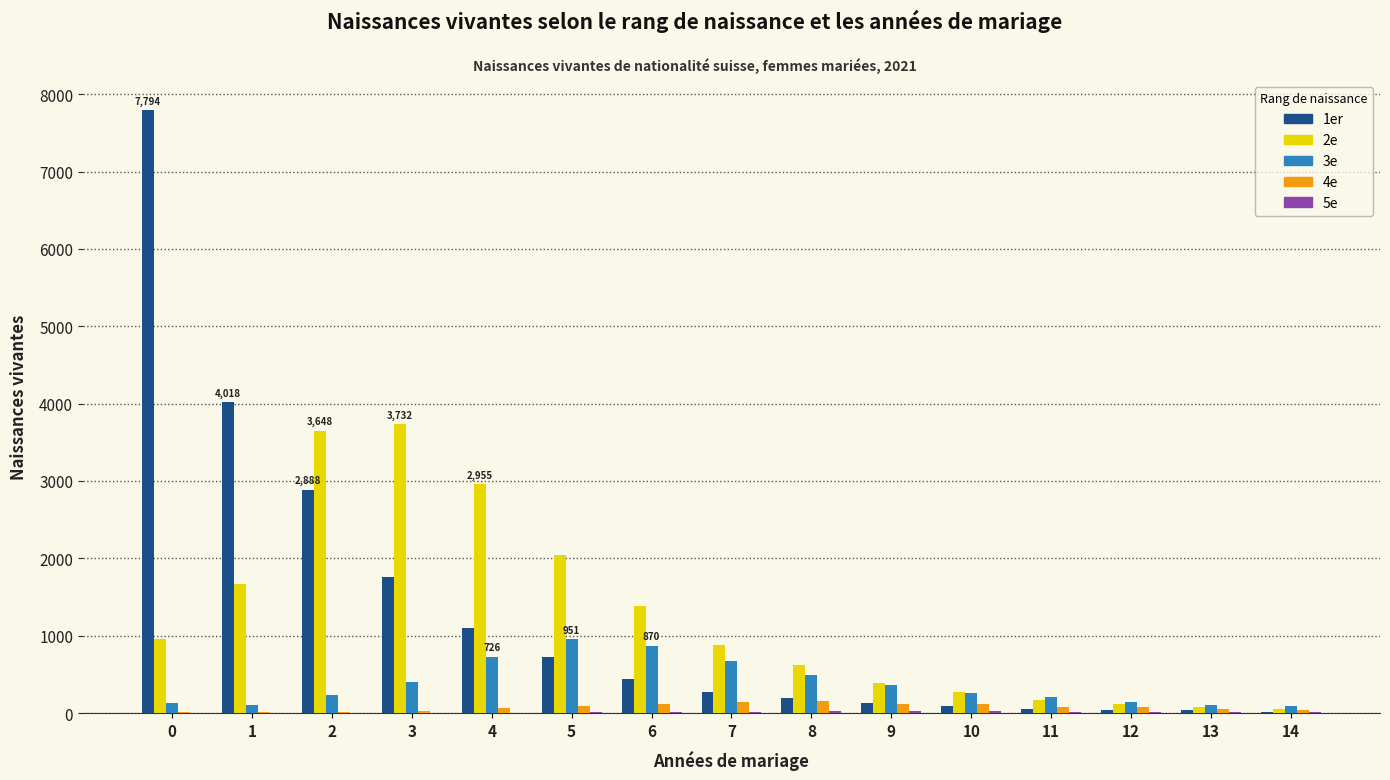

What is the greatest value displayed?

7794